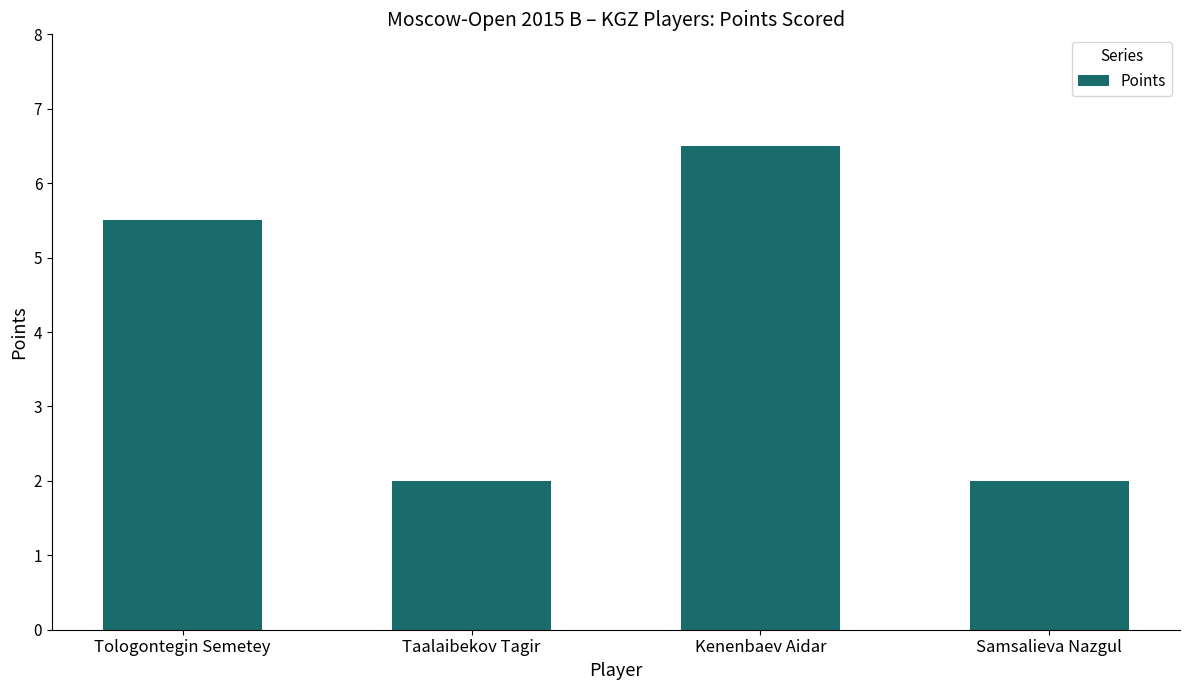

What is the sum of all values?

16.0